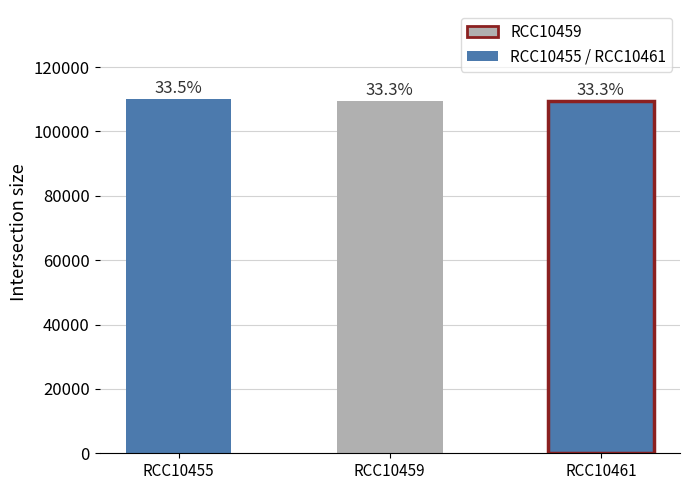

What is the sum of all values?

329262